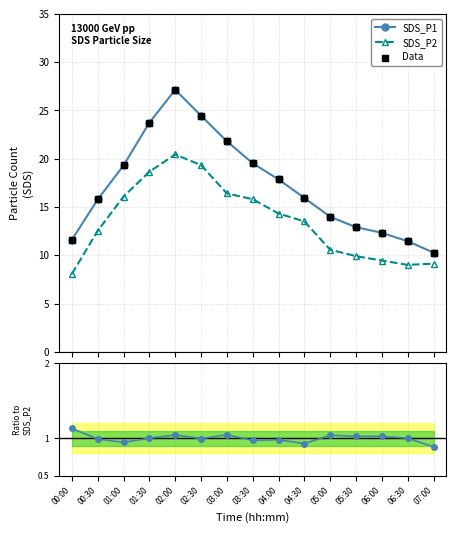

Which series contains the lowest Y value?

SDS_P1/SDS_P2 (norm)